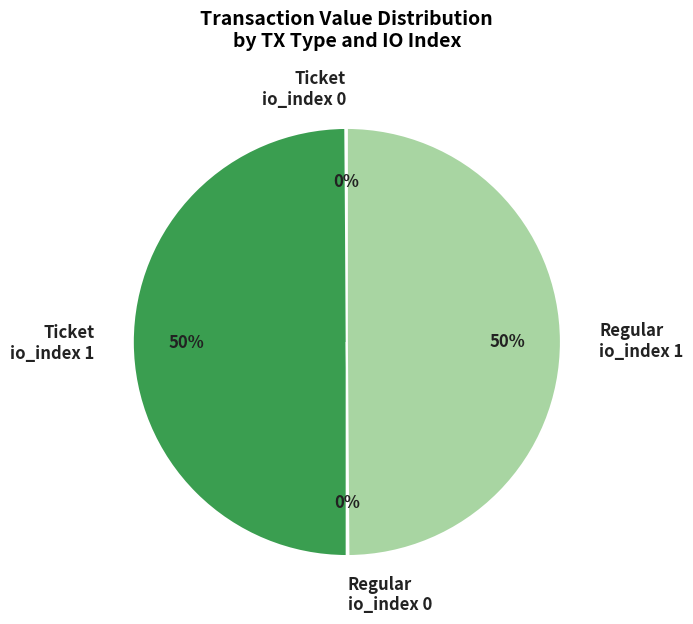

To the nearest percent, what is the difference between the largest and smallest slice percentages?

50%